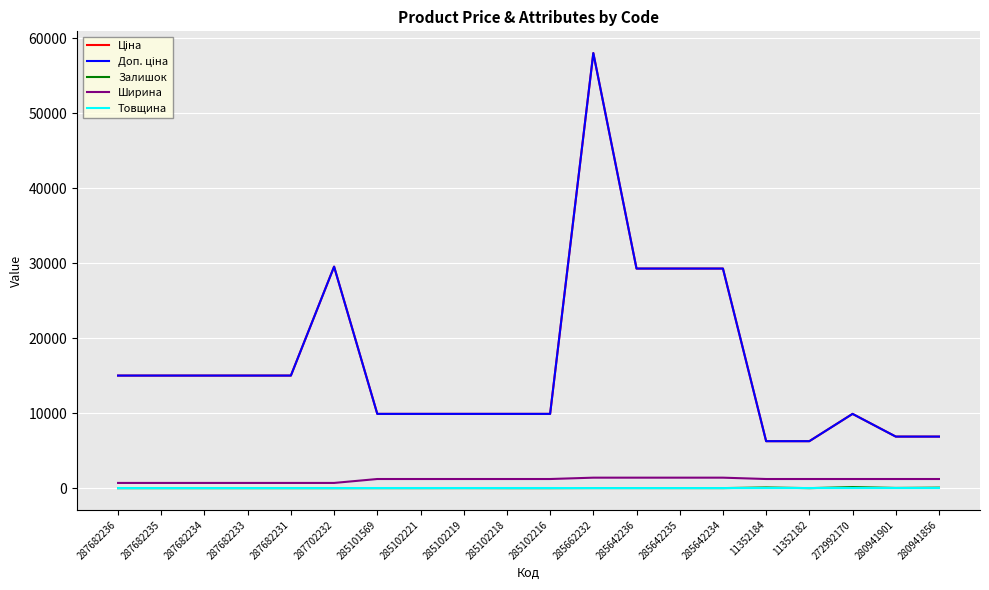

Is this an area chart (filled region under the line)?

No